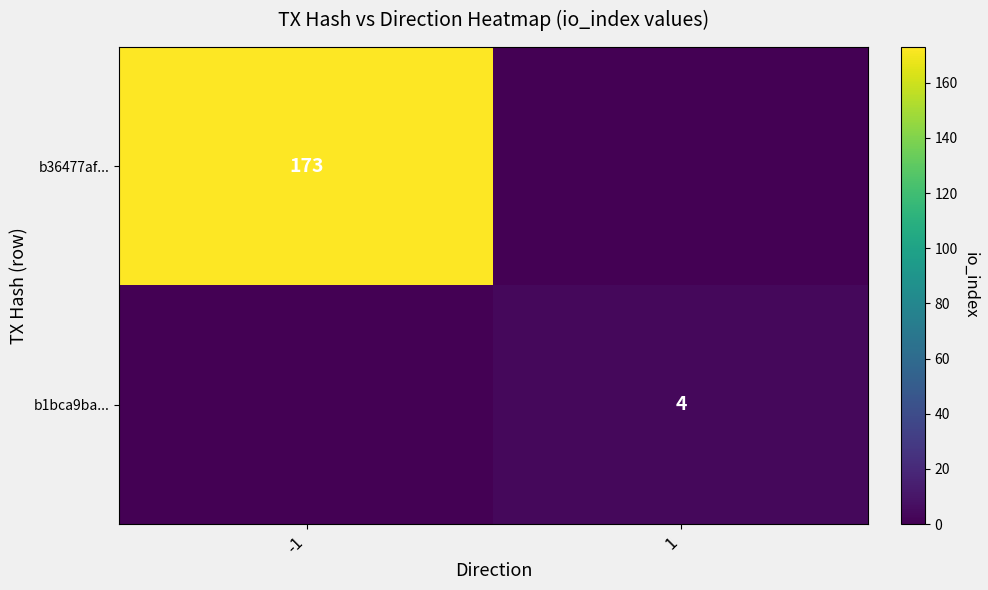

The b36477af... series shows 257 at -1. True or false?

False